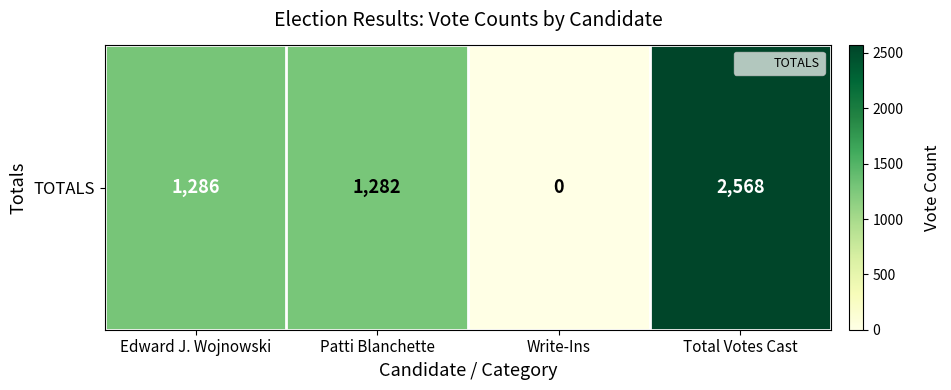

The chart shows a value of 2568 at Total Votes Cast. True or false?

True